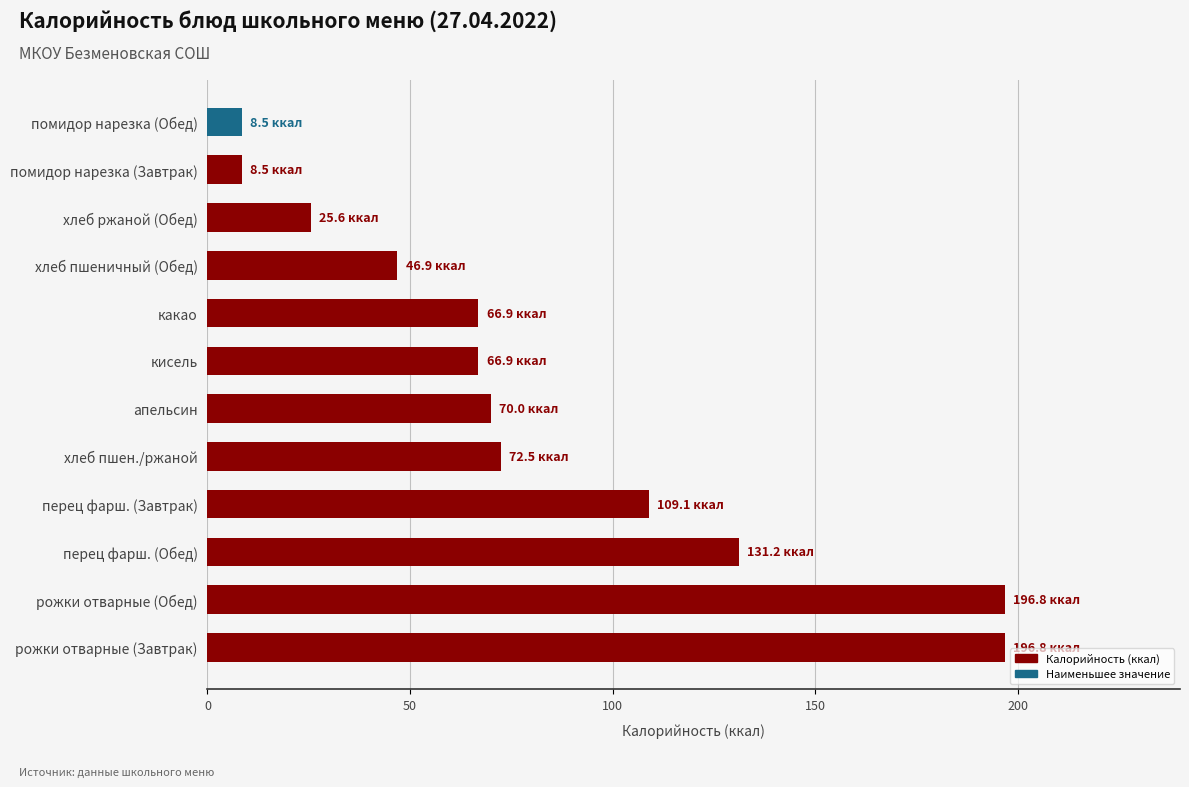

Reading bottom to top, what are all the values shown in this chart?

рожки отварные (Завтрак)=196.8	рожки отварные (Обед)=196.8	перец фарш. (Обед)=131.2	перец фарш. (Завтрак)=109.1	хлеб пшен./ржаной=72.5	апельсин=70.0	кисель=66.9	какао=66.9	хлеб пшеничный (Обед)=46.9	хлеб ржаной (Обед)=25.6	помидор нарезка (Завтрак)=8.5	помидор нарезка (Обед)=8.5